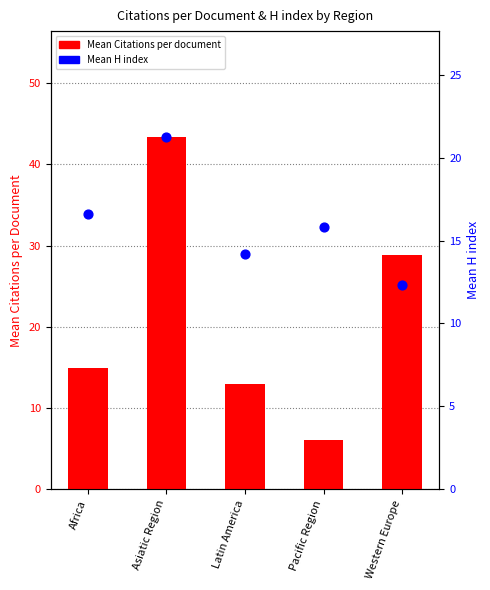

What are all the series names shown in the legend?

Mean Citations per document, Mean H index